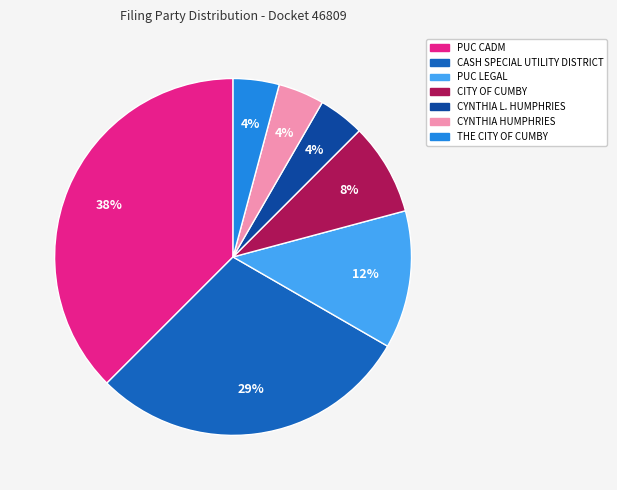

How many segments does this pie chart have?

7